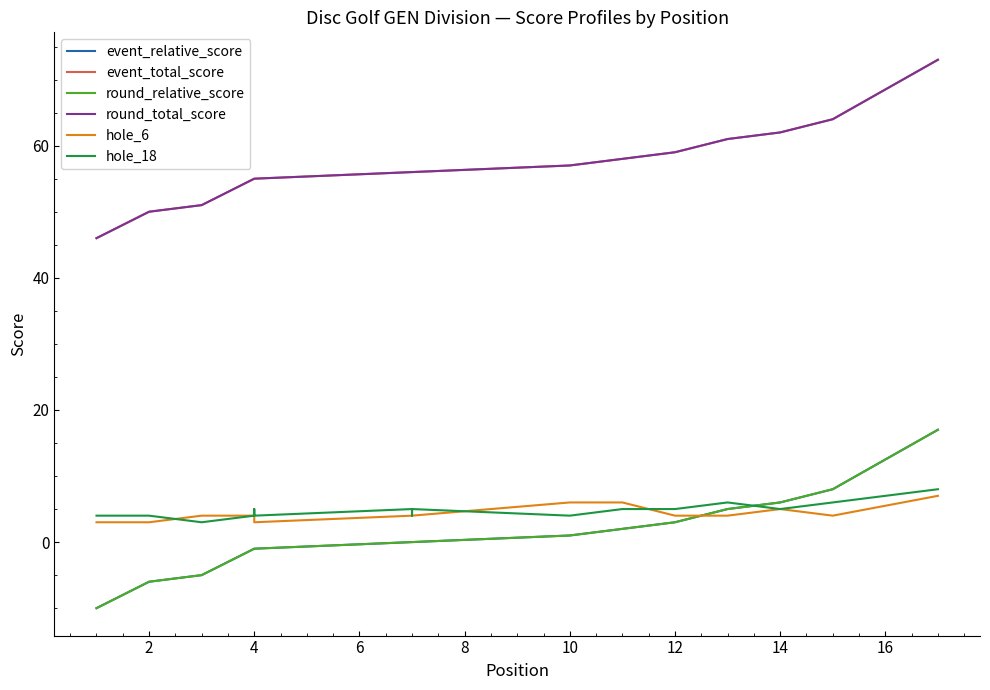

At 4, list the series in order from largest to smallest.

event_total_score, round_total_score, hole_6, hole_18, event_relative_score, round_relative_score